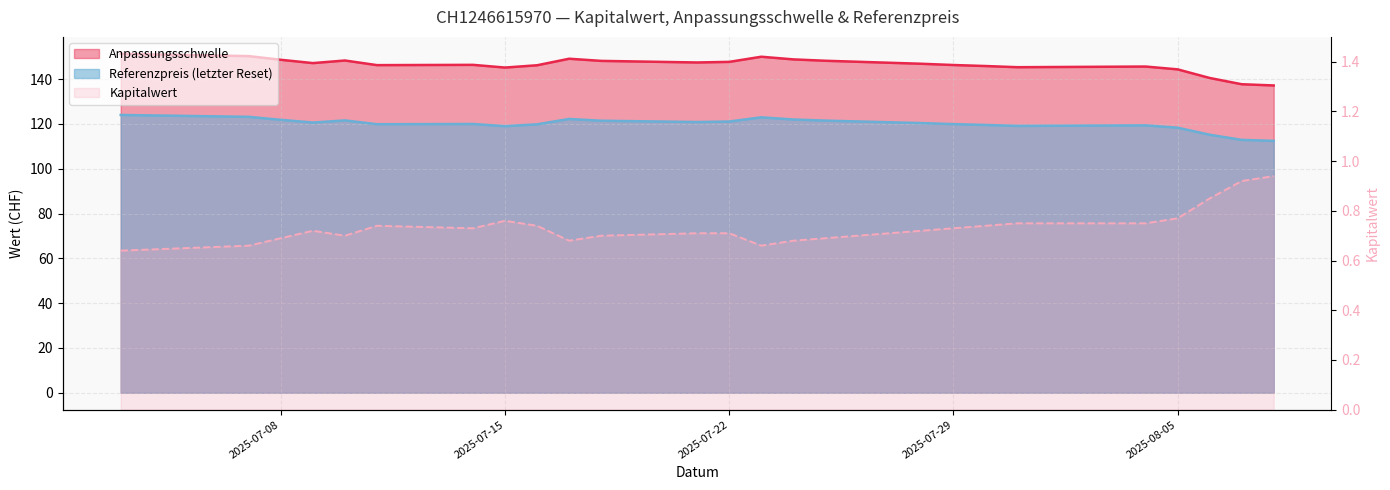

What is the label of the 7th point from the left?

2025-07-14